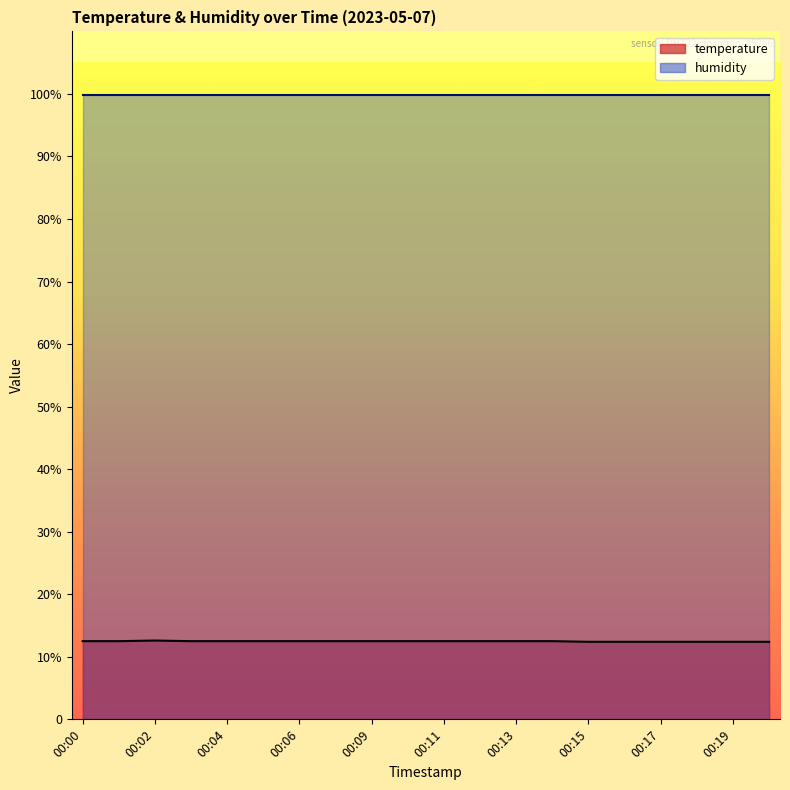

What is the difference between the values at 00:16 and 00:03?

0.1